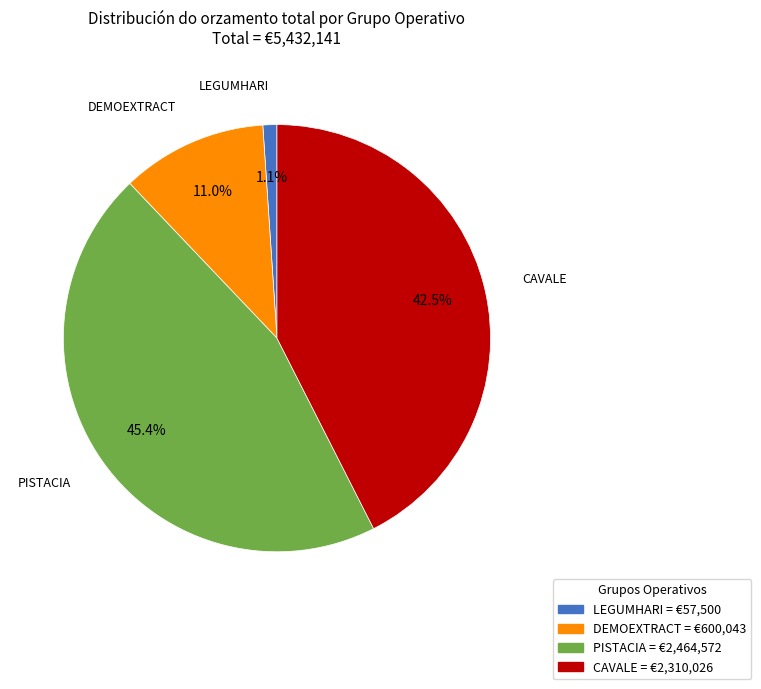

To the nearest percent, what is the difference between the largest and smallest slice percentages?

44%